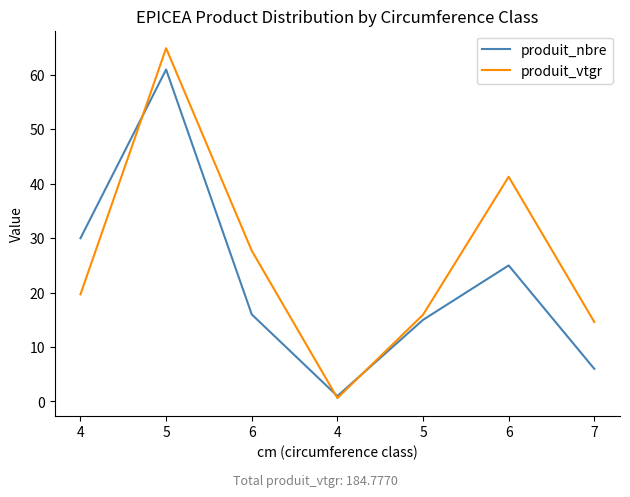

At which label does produit_nbre reach its peak?

5